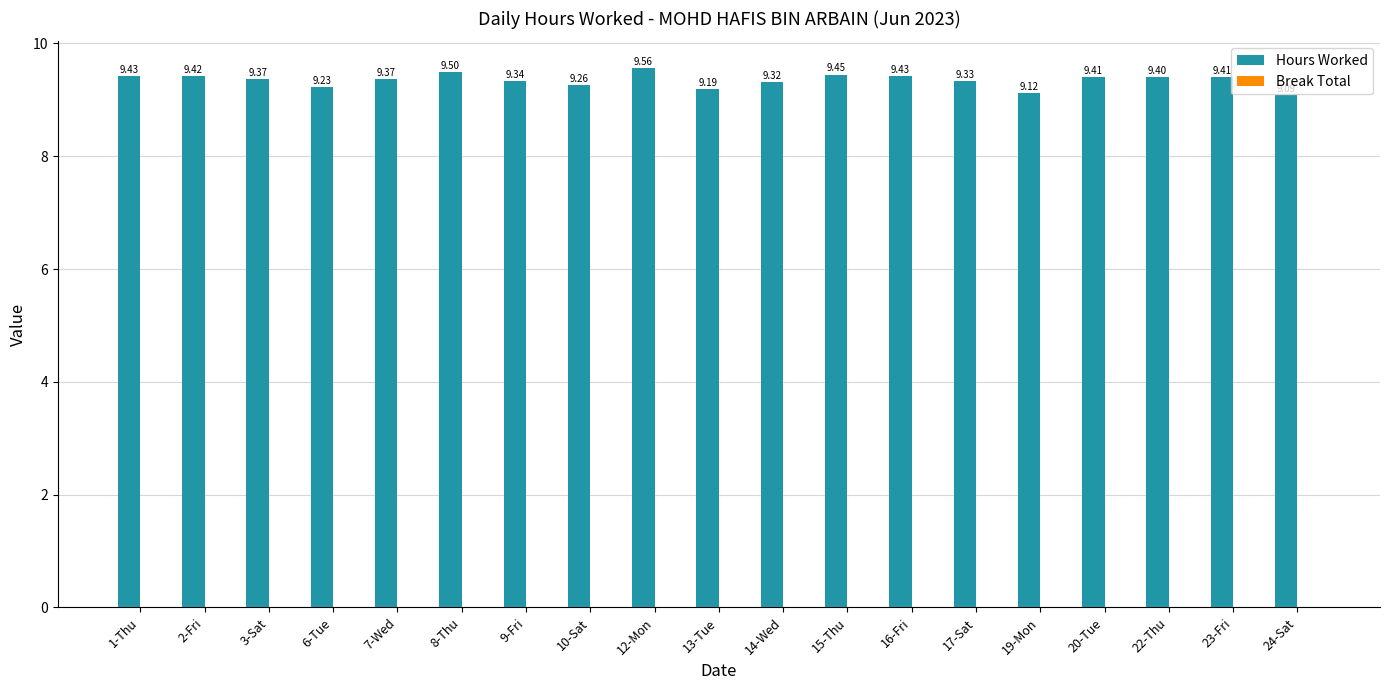

What is the average value?

9.3